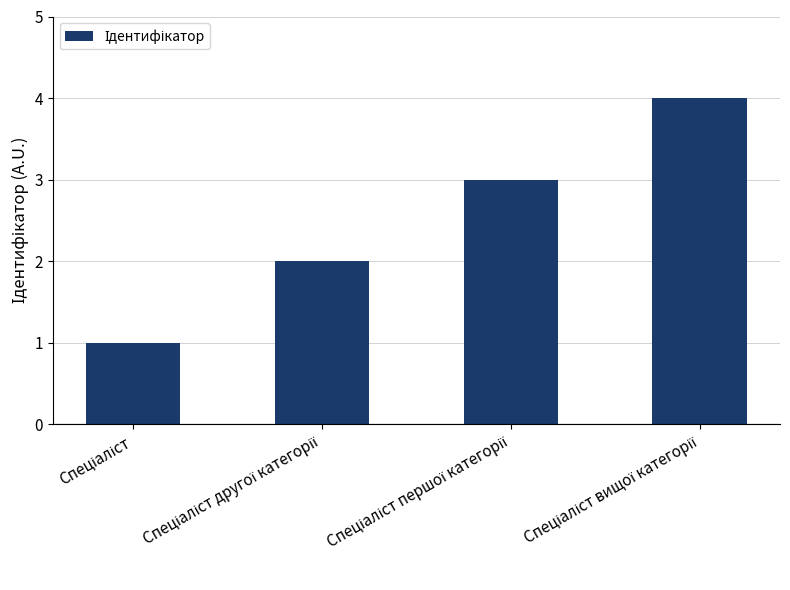

What is the difference between the maximum and minimum values?

3